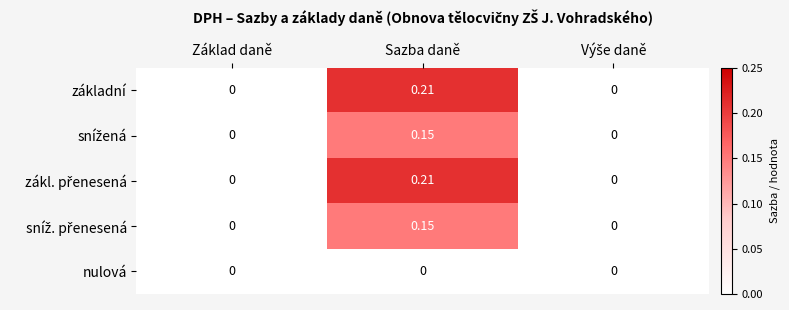

How many categories are shown in the chart?

3